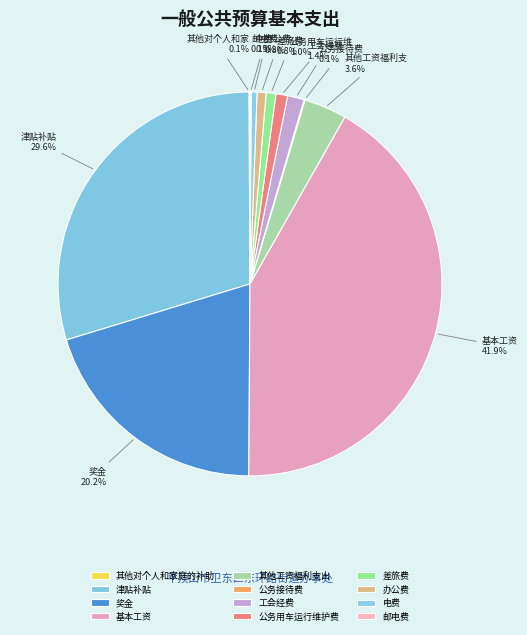

What is the ratio of the value at 电费 to the value at 公务用车运行维护费?

0.5